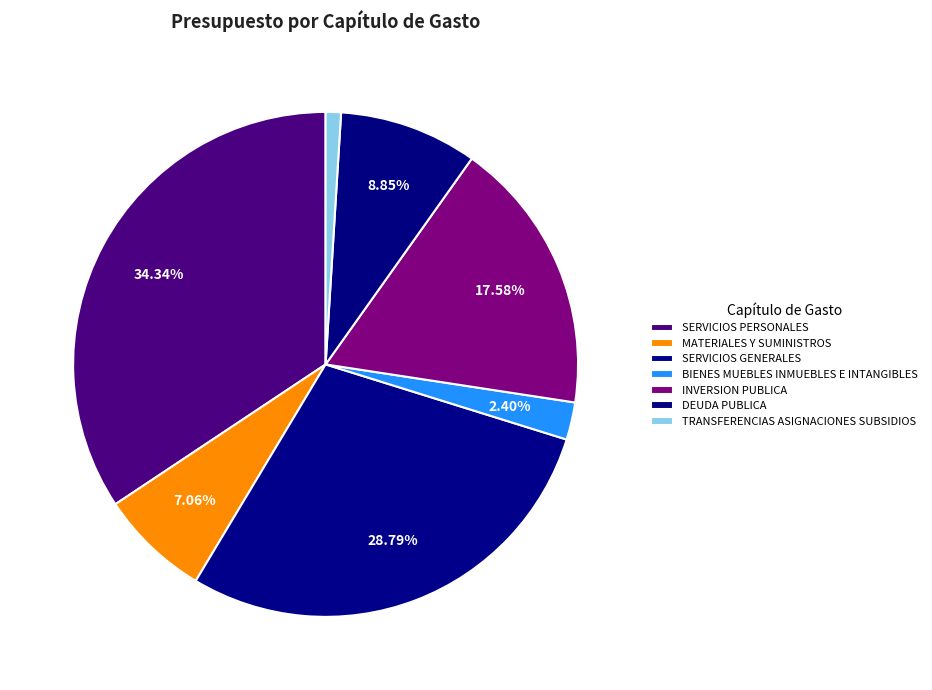

How many slices are in this pie chart?

7